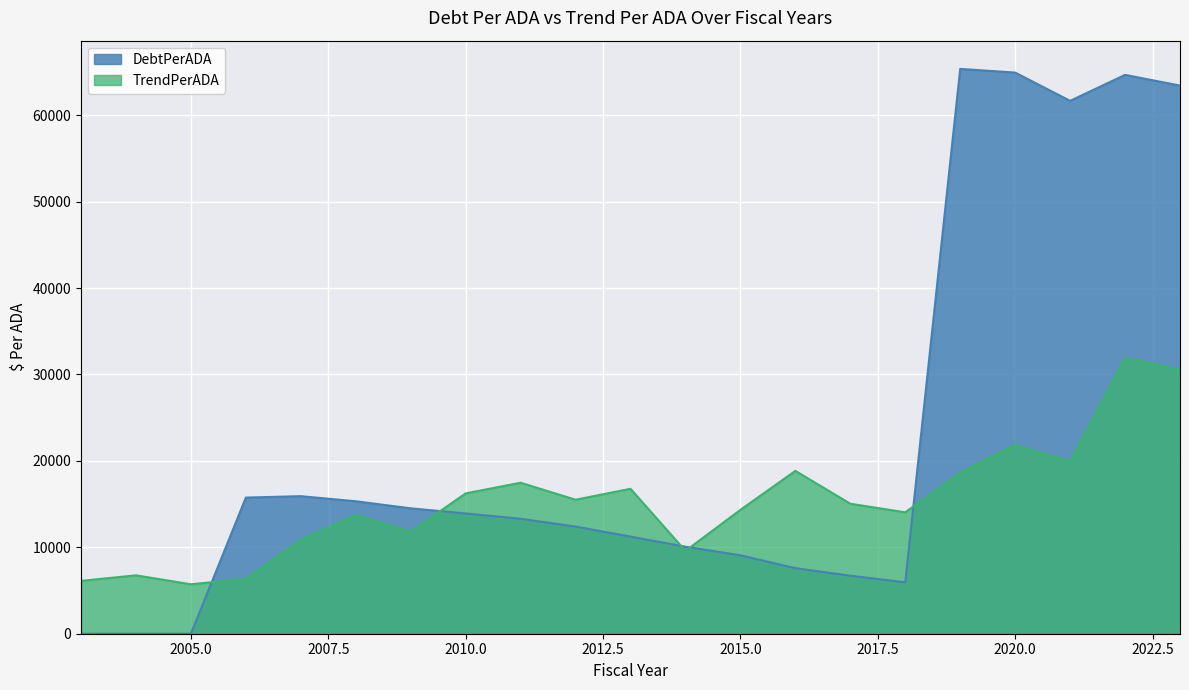

What is the difference between the highest and lowest values at 2003?

6116.1